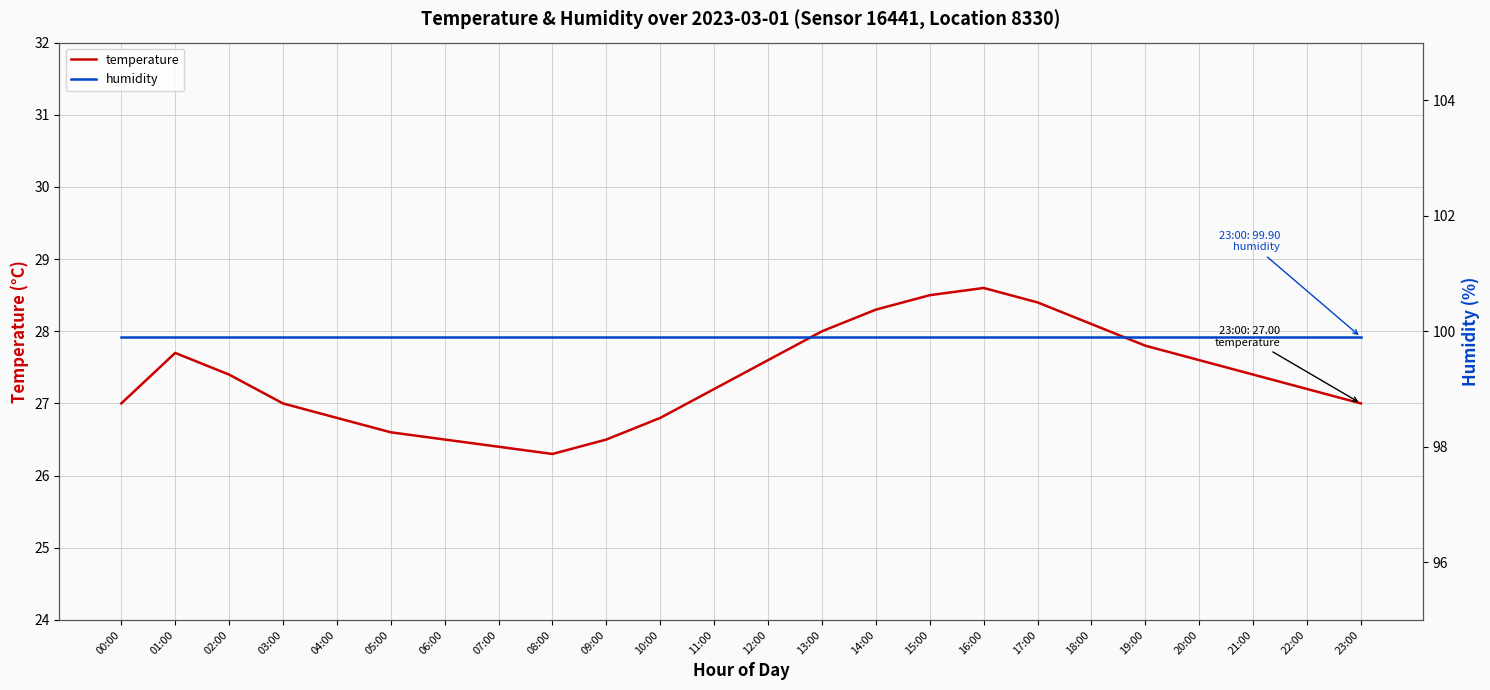

True or false: humidity and temperature intersect in this chart.

False